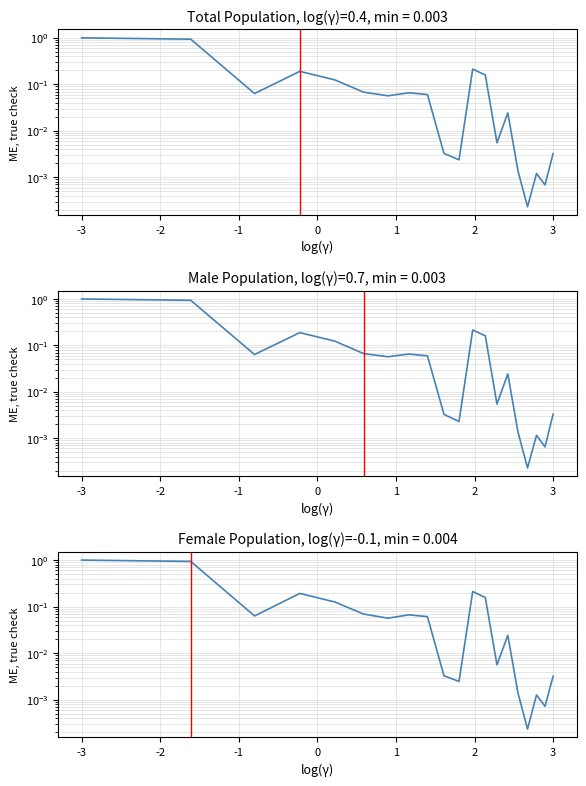

True or false: Male and Female intersect in this chart.

True